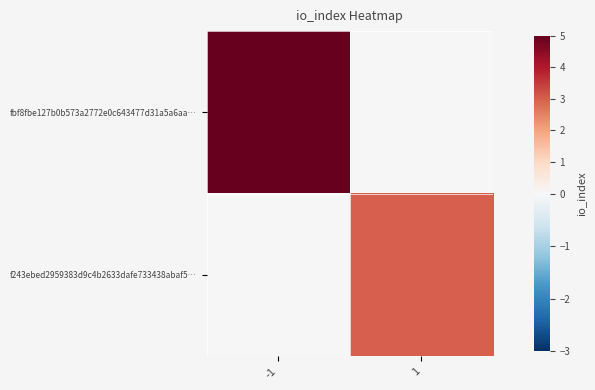

What is the total value across all series at -1?

5